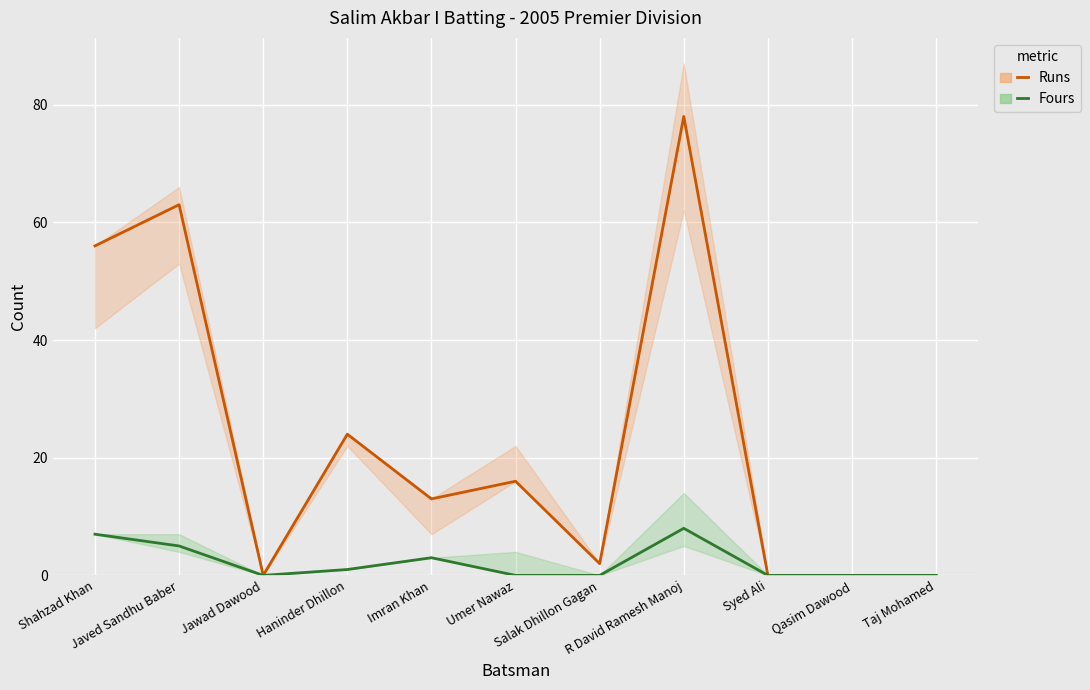

Rank the series by their maximum value, from lowest to highest.

Fours, Runs